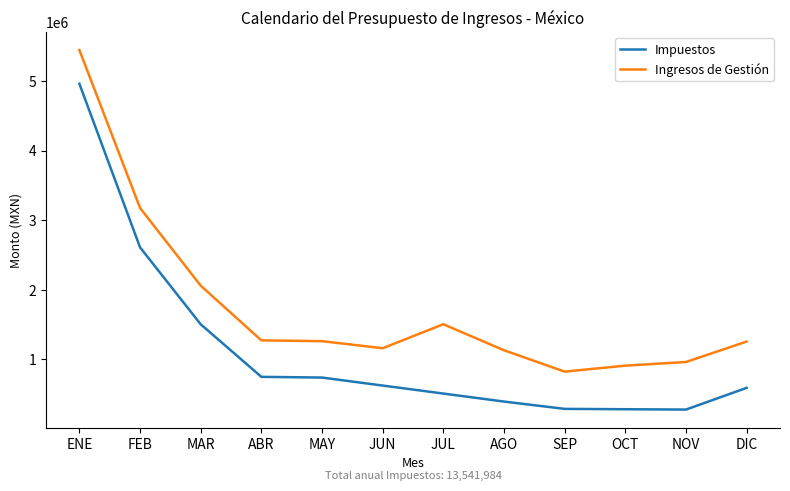

What is the difference between the Impuestos values at JUL and MAR?

995000